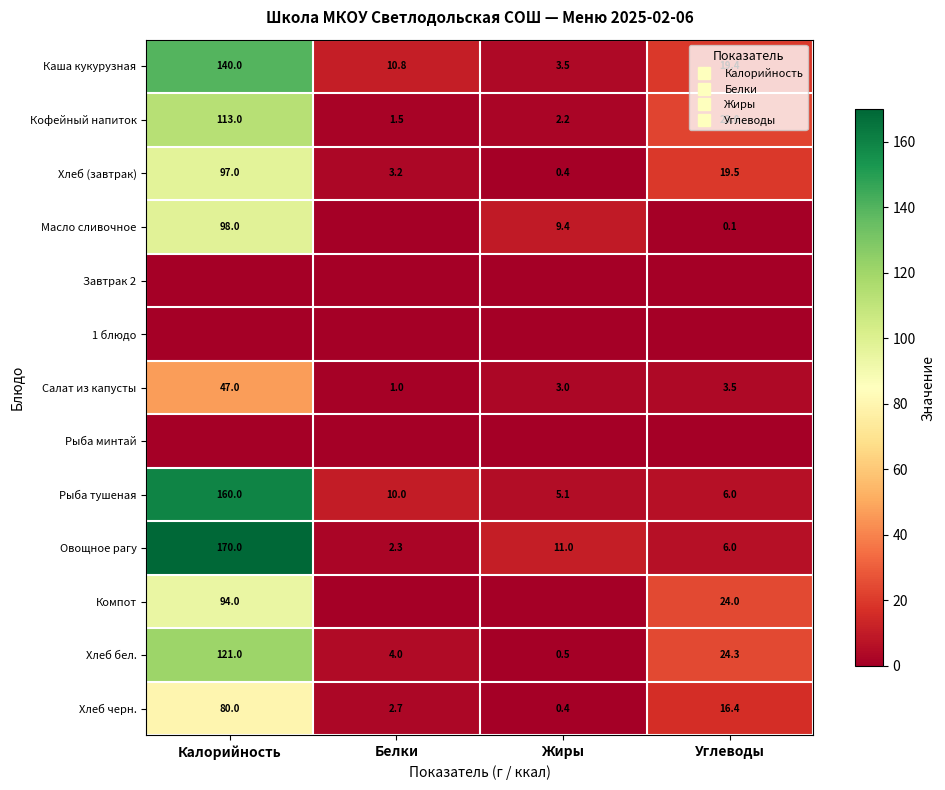

True or false: 1 блюдо has a value of 0.0 at Калорийность.

True